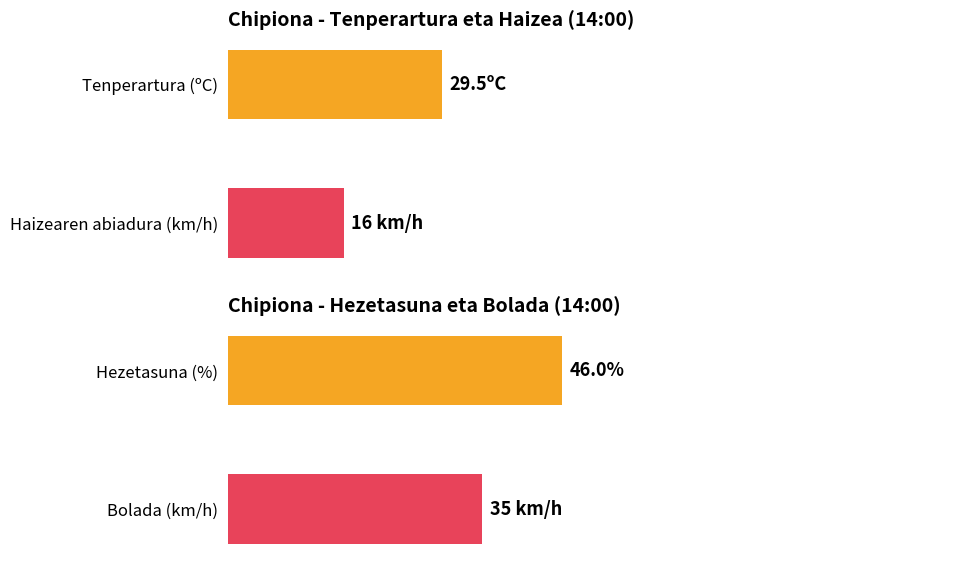

List the series in order of their peak value, lowest first.

Haizearen abiadura (km/h), Tenperartura (ºC), Bolada (km/h), Hezetasuna (%)